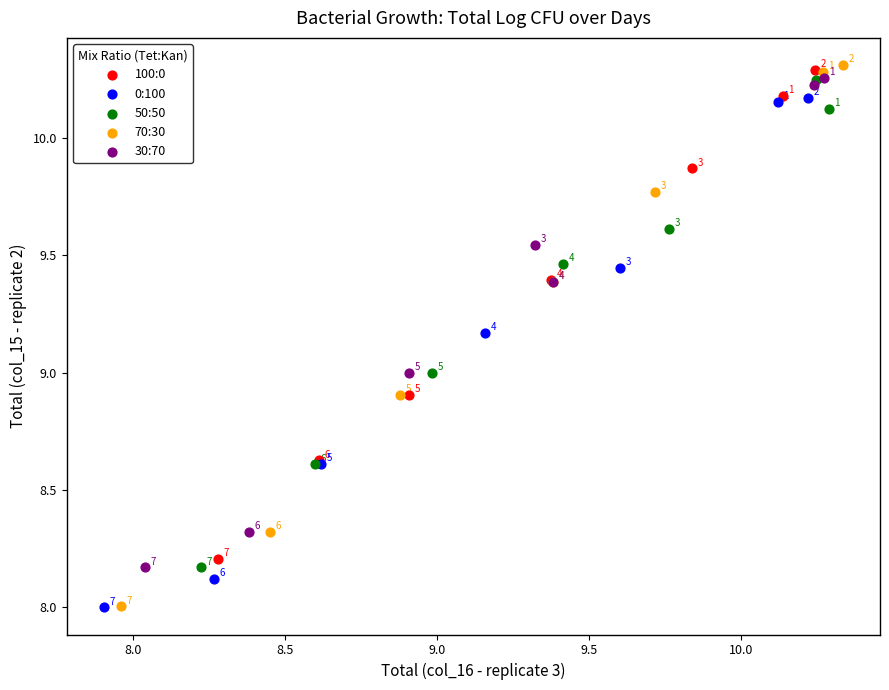

Which series has the largest Y range (max minus min)?

70:30